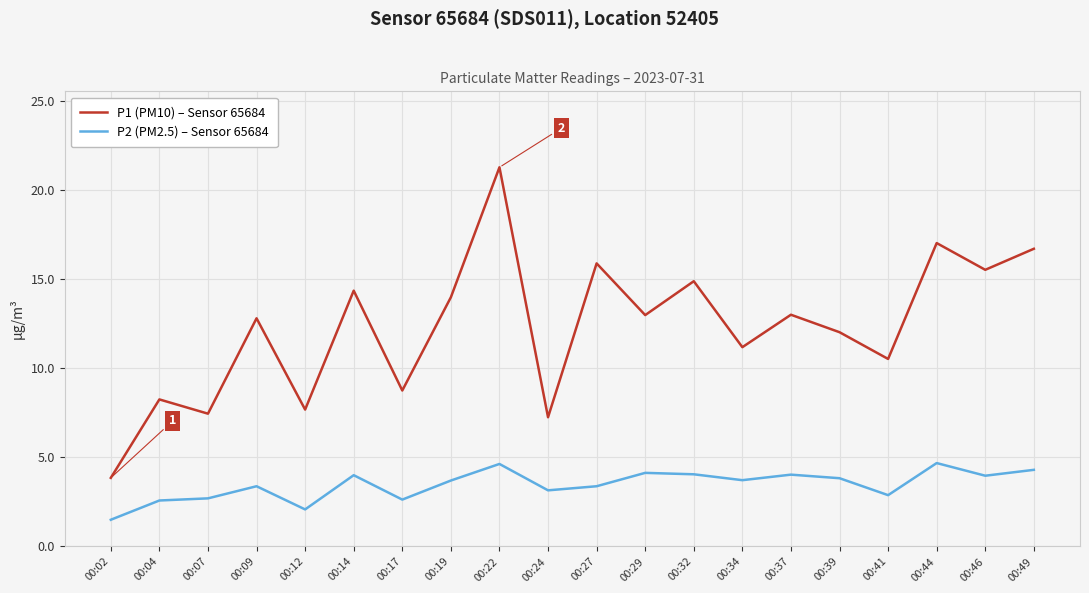

The value of P1 (PM10) – Sensor 65684 at 00:24 is 7.2. True or false?

True